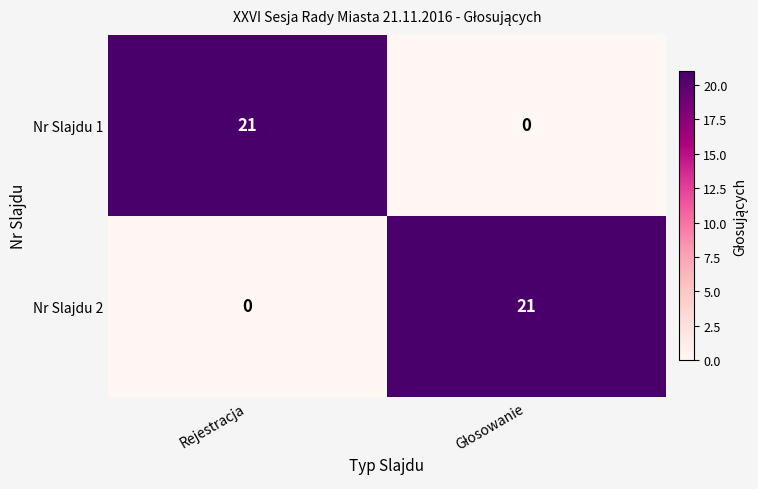

At which label is Nr Slajdu 2 closest to 10?

Rejestracja